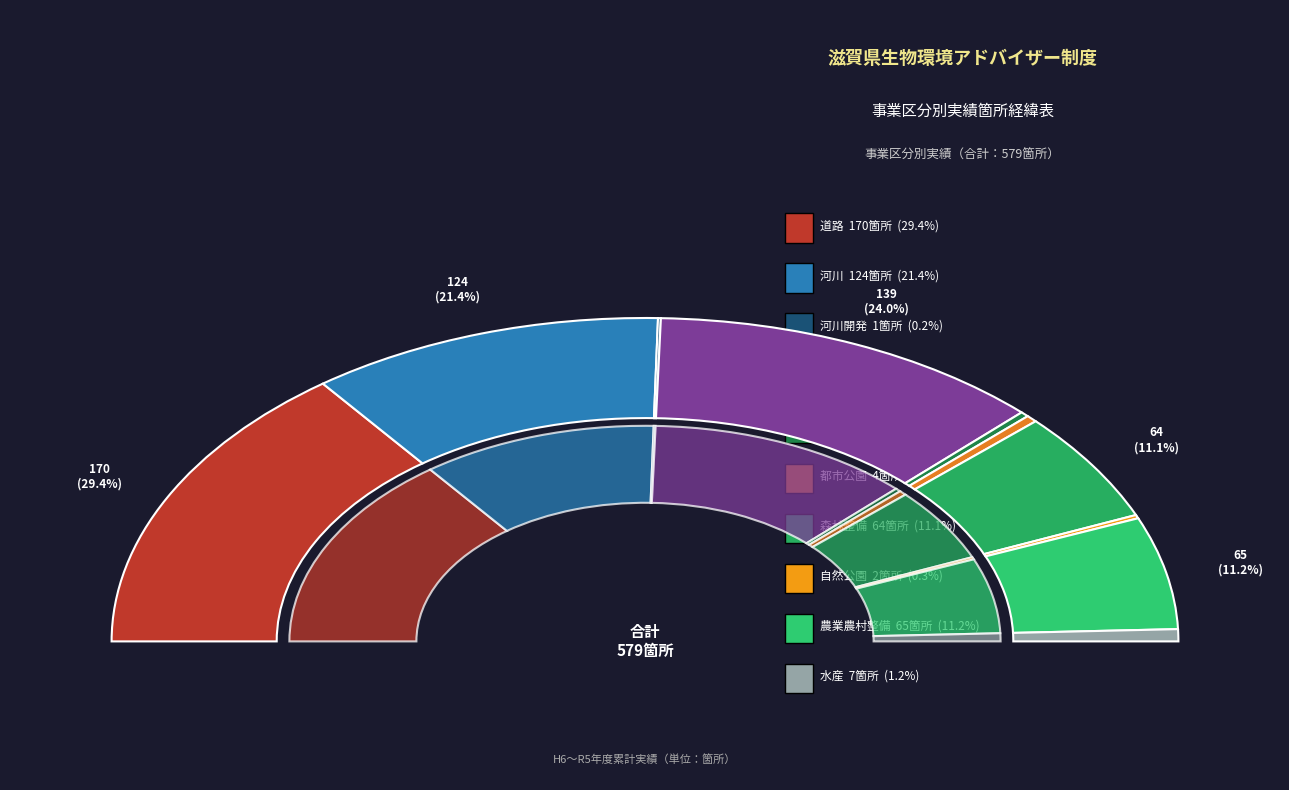

Is it true that 下水道 is 11% of the pie?

False